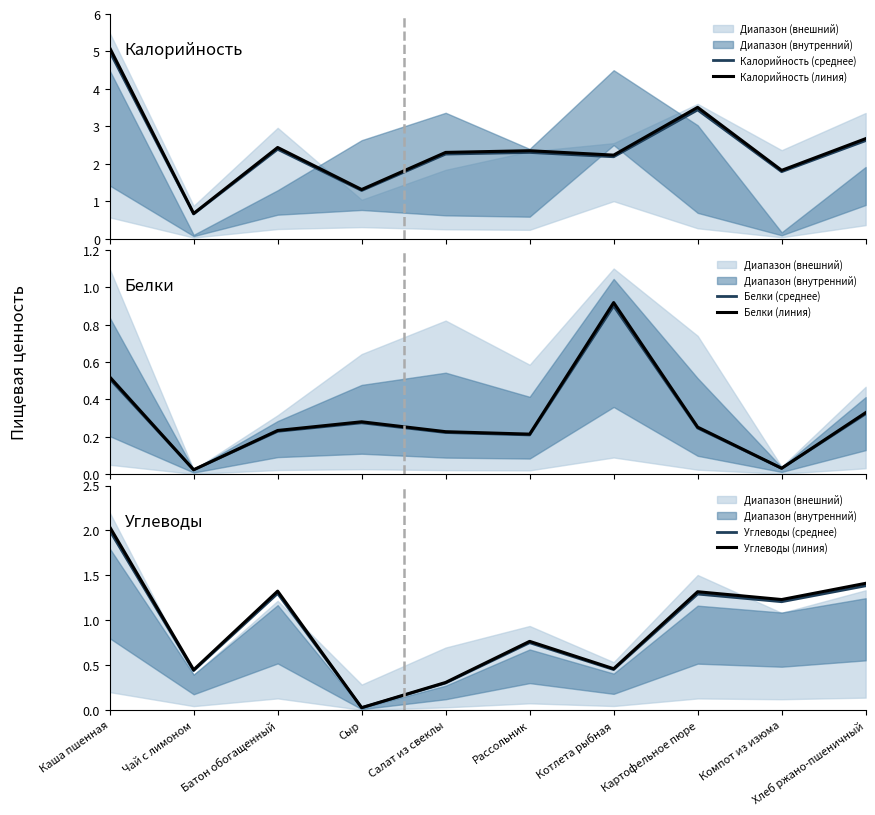

Reading right to left, what are all the values shown in this chart?

Калорийность (среднее): 2.6	1.8	3.4	2.2	2.3	2.3	1.3	2.4	0.7	5.0
Калорийность (линия): 2.7	1.8	3.5	2.2	2.3	2.3	1.3	2.4	0.7	5.1
Белки (среднее): 0.3	0.0	0.2	0.9	0.2	0.2	0.3	0.2	0.0	0.5
Белки (линия): 0.3	0.0	0.3	0.9	0.2	0.2	0.3	0.2	0.0	0.5
Углеводы (среднее): 1.4	1.2	1.3	0.5	0.8	0.3	0.0	1.3	0.4	2.0
Углеводы (линия): 1.4	1.2	1.3	0.5	0.8	0.3	0.0	1.3	0.4	2.0